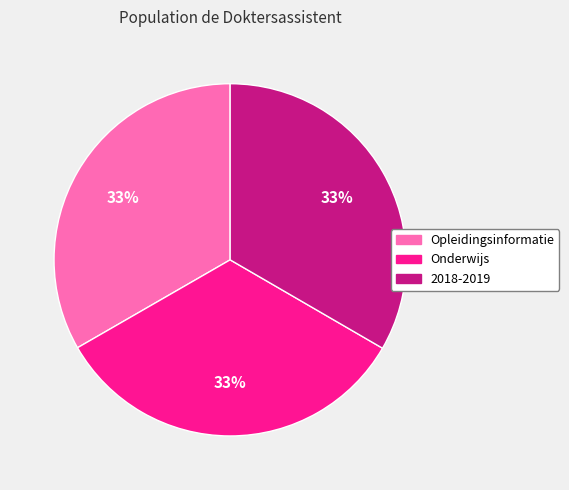

To the nearest percent, what portion does Onderwijs represent?

33%